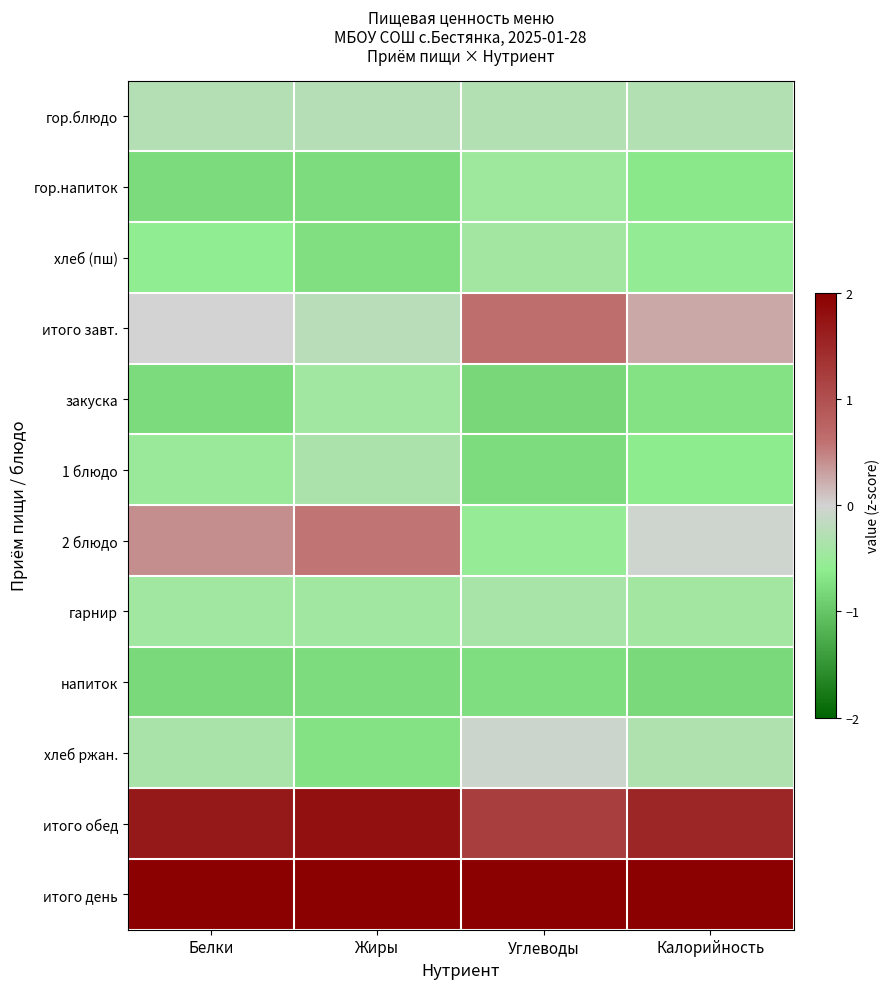

Reading left to right, what are all the values shown in this chart?

гор.блюдо: Белки=-0.3	Жиры=-0.3	Углеводы=-0.3	Калорийность=-0.3
гор.напиток: Белки=-0.8	Жиры=-0.8	Углеводы=-0.5	Калорийность=-0.6
хлеб (пш): Белки=-0.6	Жиры=-0.7	Углеводы=-0.4	Калорийность=-0.6
итого завт.: Белки=-0.0	Жиры=-0.2	Углеводы=0.6	Калорийность=0.3
закуска: Белки=-0.8	Жиры=-0.4	Углеводы=-0.8	Калорийность=-0.7
1 блюдо: Белки=-0.5	Жиры=-0.3	Углеводы=-0.8	Калорийность=-0.6
2 блюдо: Белки=0.4	Жиры=0.6	Углеводы=-0.5	Калорийность=-0.0
гарнир: Белки=-0.4	Жиры=-0.5	Углеводы=-0.4	Калорийность=-0.4
напиток: Белки=-0.8	Жиры=-0.8	Углеводы=-0.8	Калорийность=-0.8
хлеб ржан.: Белки=-0.4	Жиры=-0.7	Углеводы=-0.1	Калорийность=-0.3
итого обед: Белки=1.7	Жиры=1.8	Углеводы=1.2	Калорийность=1.5
итого день: Белки=2.5	Жиры=2.4	Углеводы=2.7	Калорийность=2.6